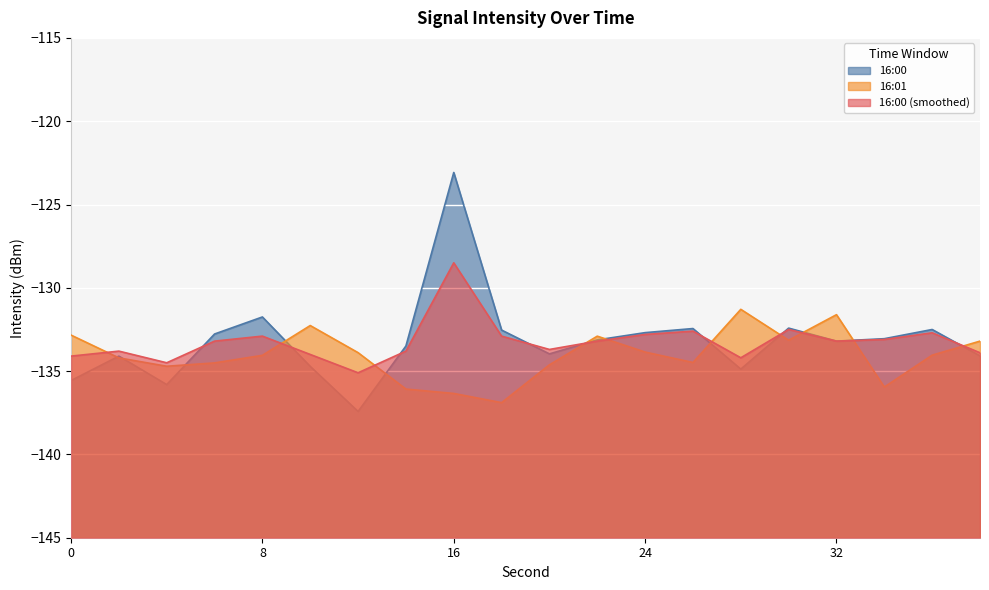

Read the 16:00 value at 10.

-134.7